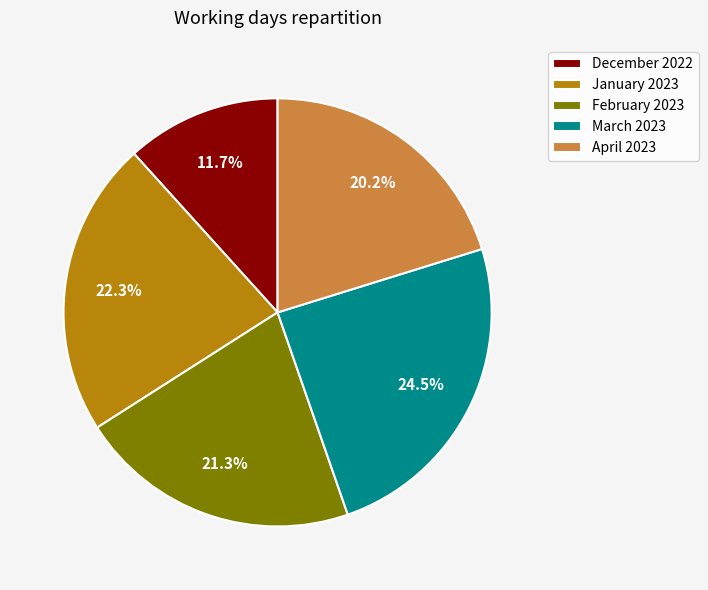

How many slices are in this pie chart?

5